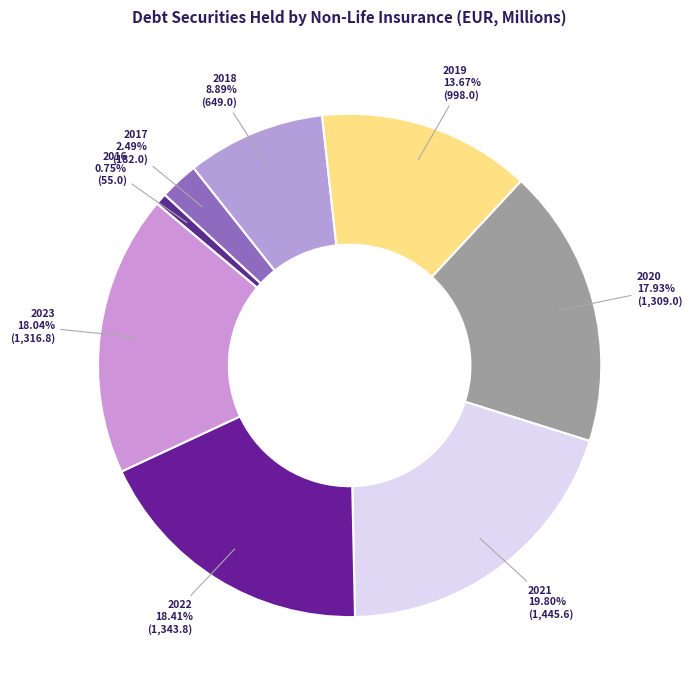

Count the number of slices in the pie.

8